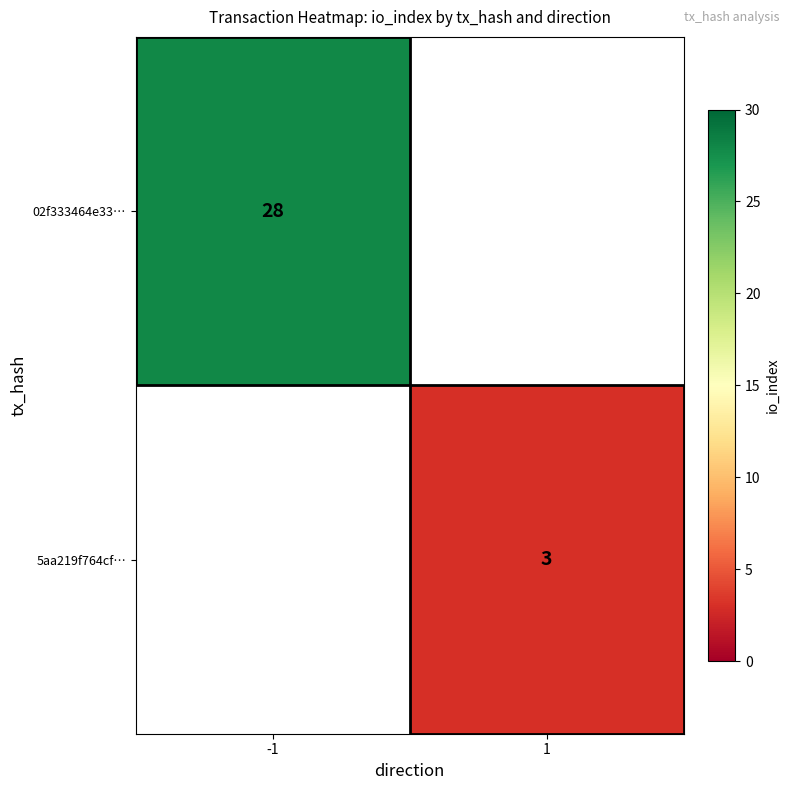

The value of 02f333464e33… at -1 is 28. True or false?

True